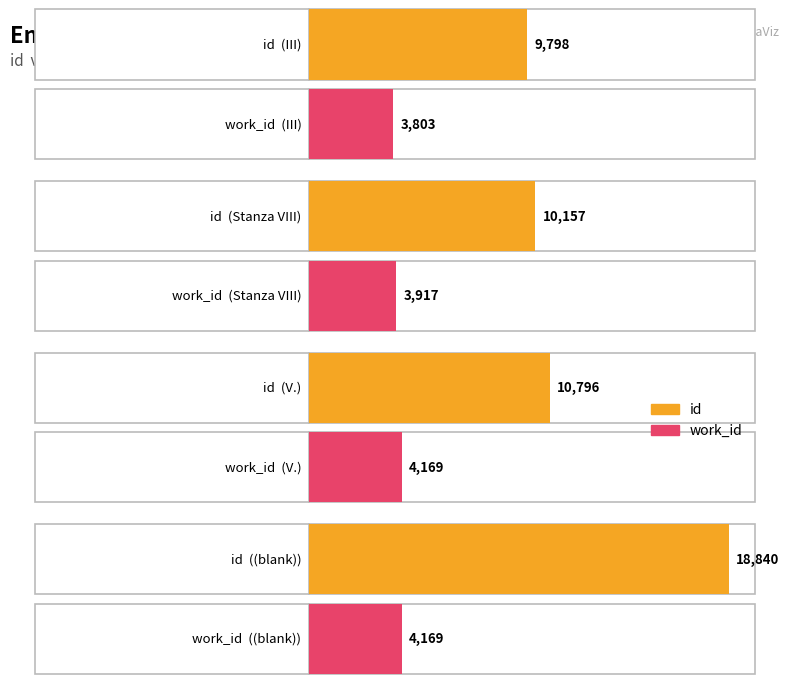

What is the sum of the id values at III and Stanza VIII?

19955